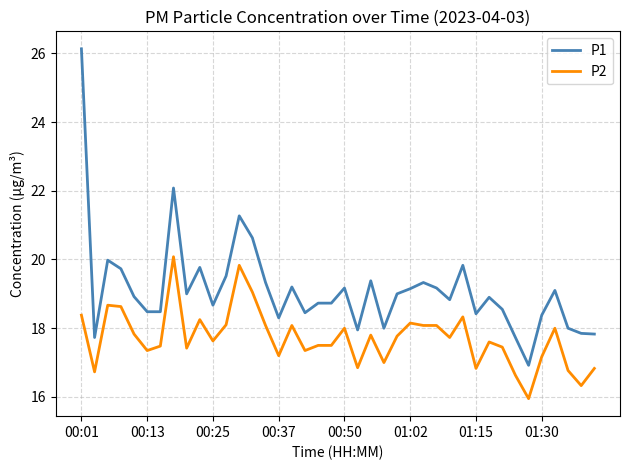

What is the maximum value for P1?

26.1